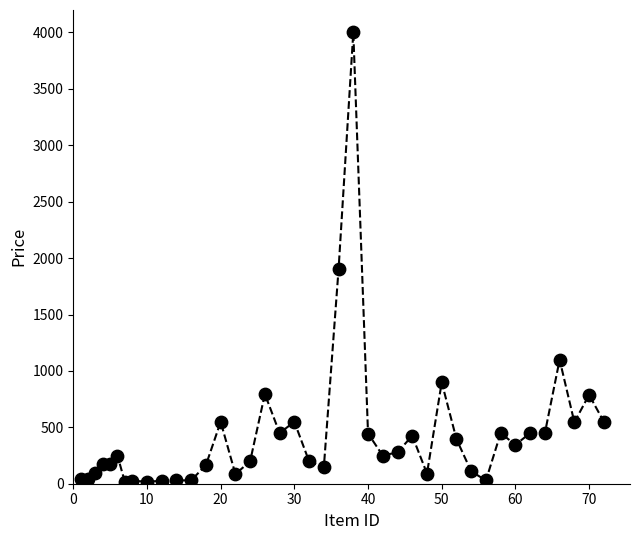

What Y value in the scatter plot is closest to 2007?

1900